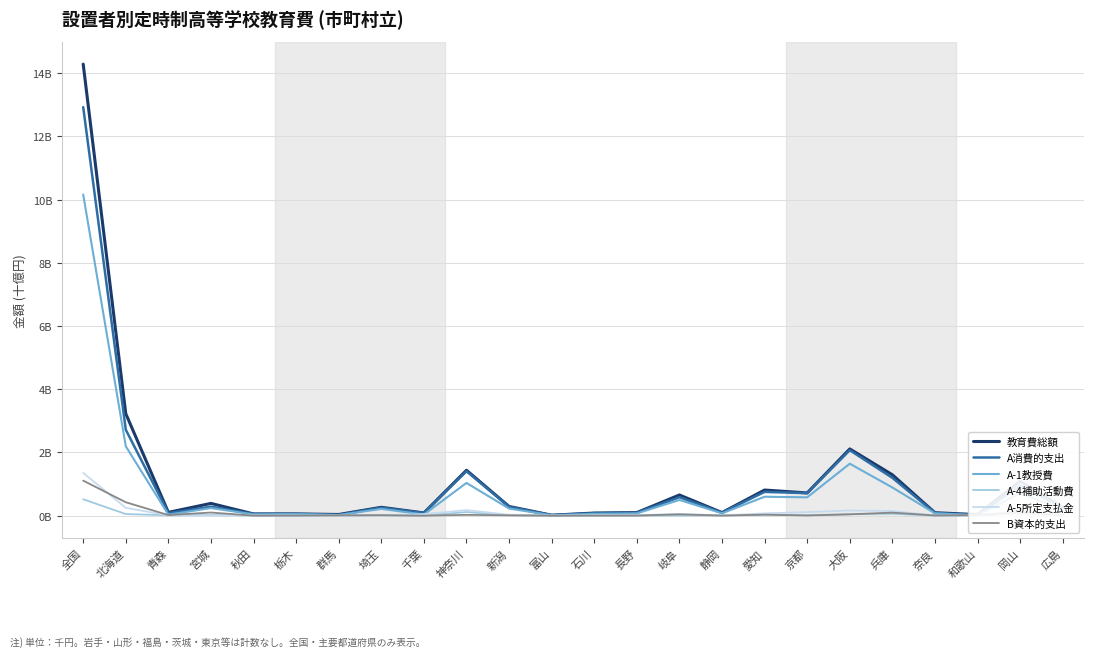

Is the value of A-5所定支払金 at 群馬 greater than the value of A-1教授費 at 富山?

No